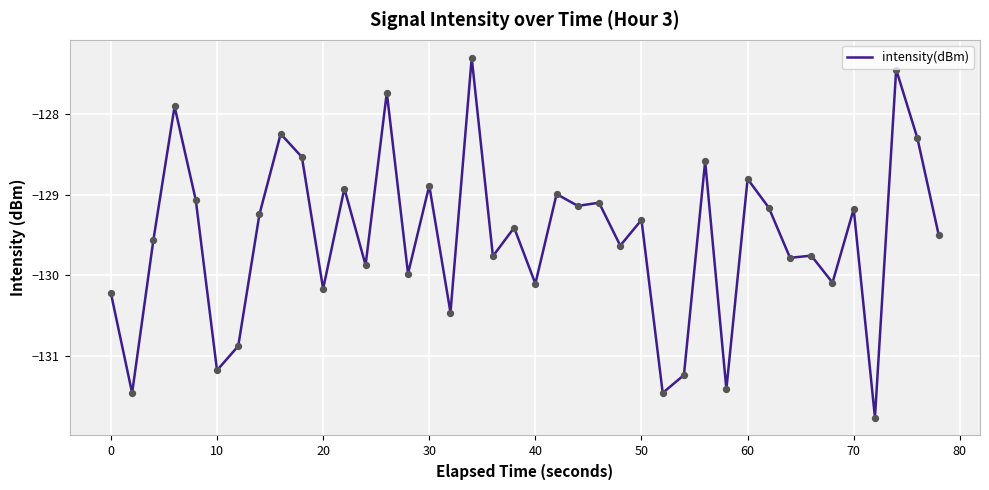

What is the maximum value shown in the chart?

-127.3